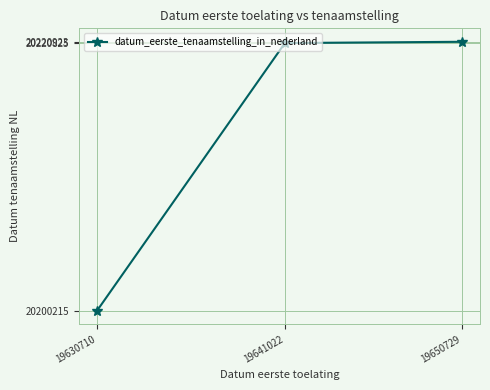

What is the difference between the second highest and minimum values?

20610